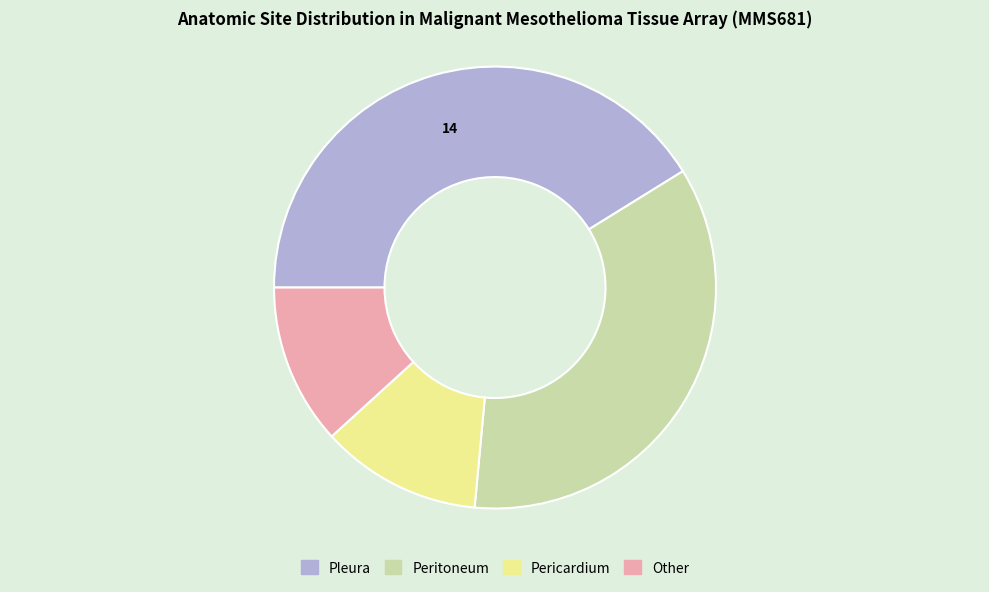

Which has a higher value, Peritoneum or Pleura?

Pleura